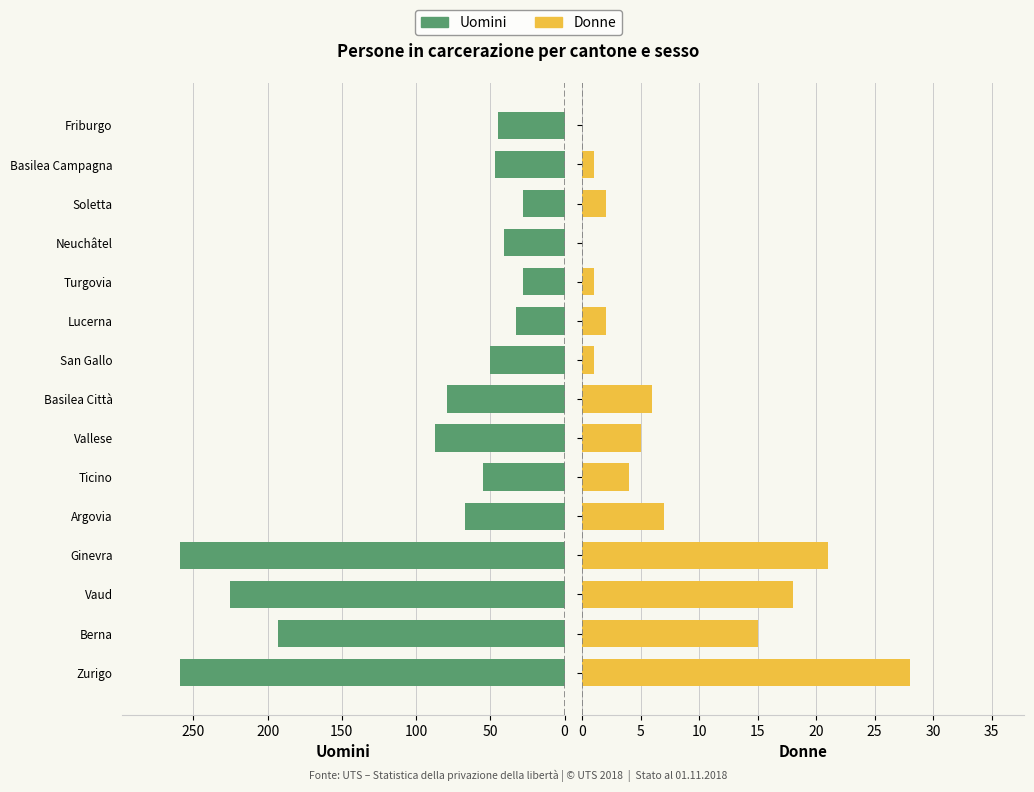

Reading left to right, extract all data points from this chart.

Uomini: 259	193	225	259	67	55	87	79	50	33	28	41	28	47	45
Donne: 28	15	18	21	7	4	5	6	1	2	1	0	2	1	0